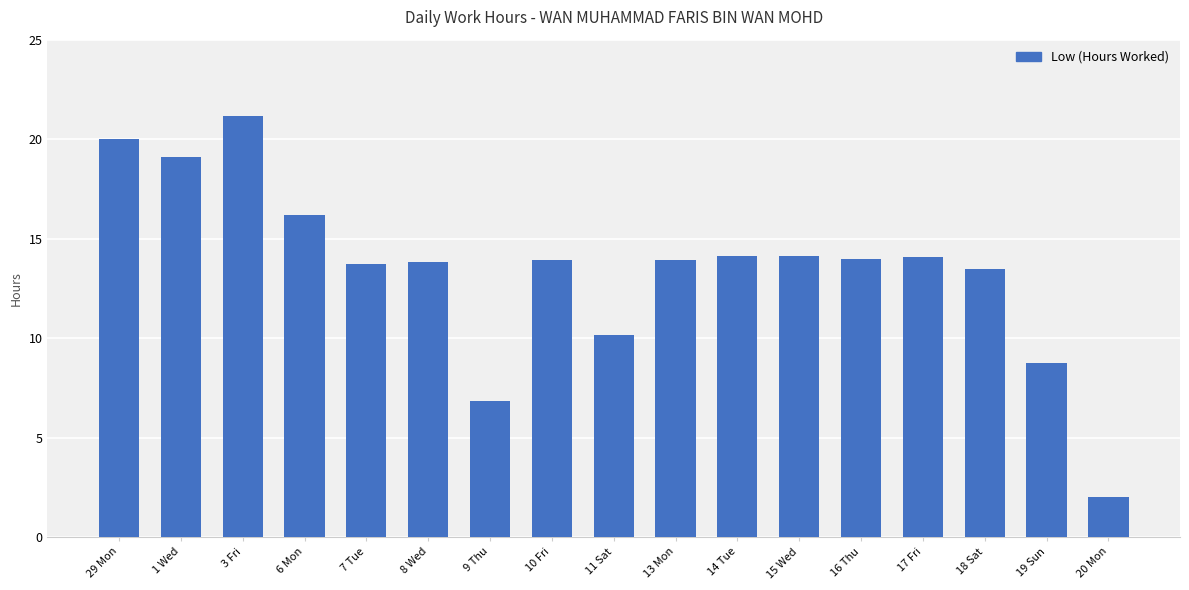

Is it true that the value at 18 Sat is 13.5?

True